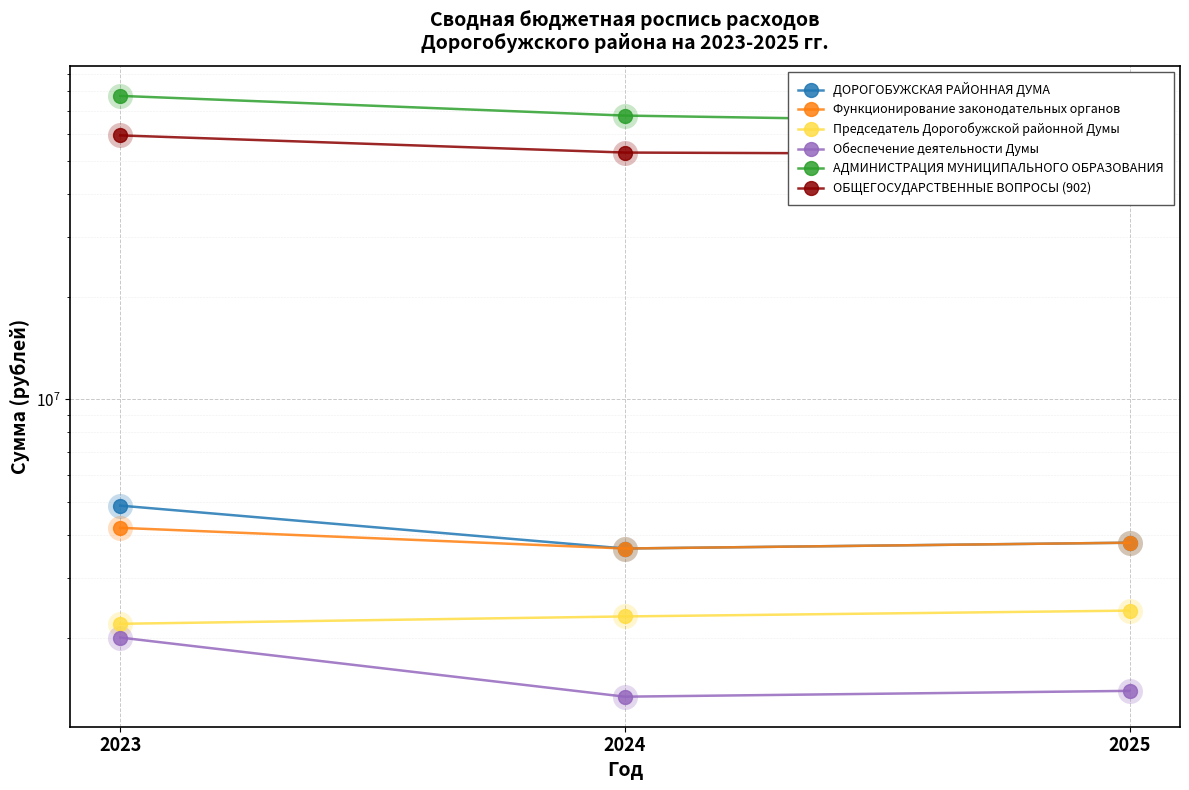

How many lines are shown in the chart?

6